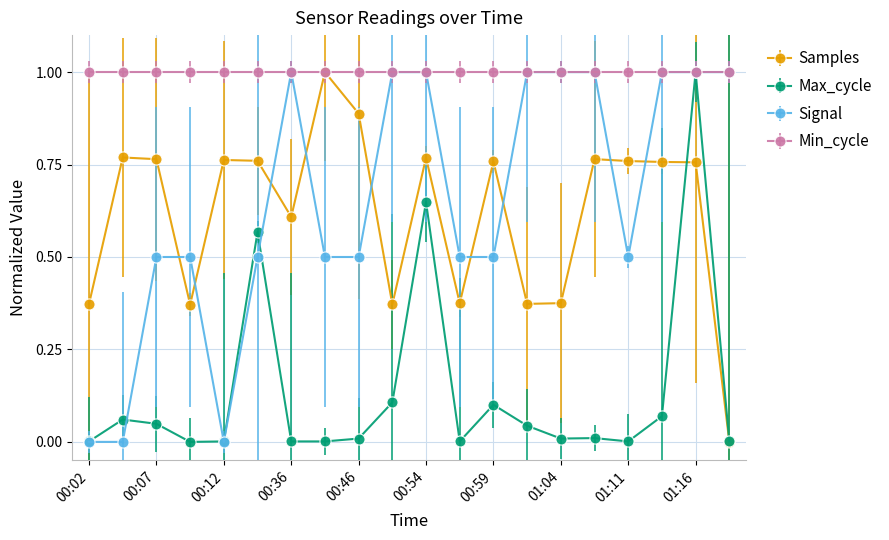

True or false: Max_cycle has more than 2 interior local peaks.

True